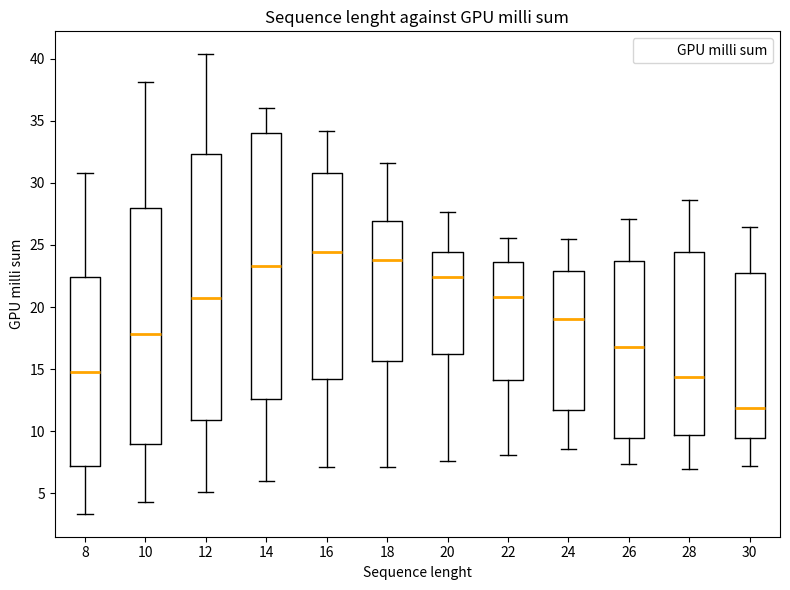

Where is the lower edge of the box at x = 16 on the y-axis? The values are not printed on the chart, so give them approximately, as read against the axis.

14.0